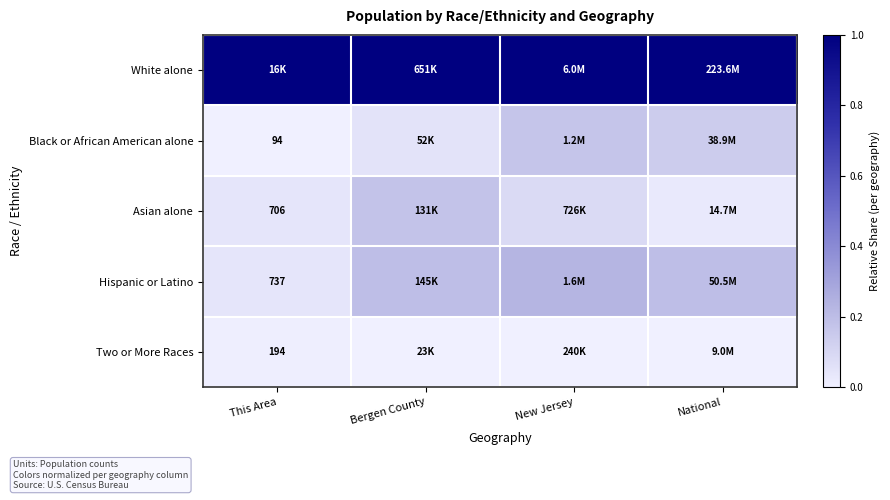

Count the Hispanic or Latino values in the range 0 to 1.

4